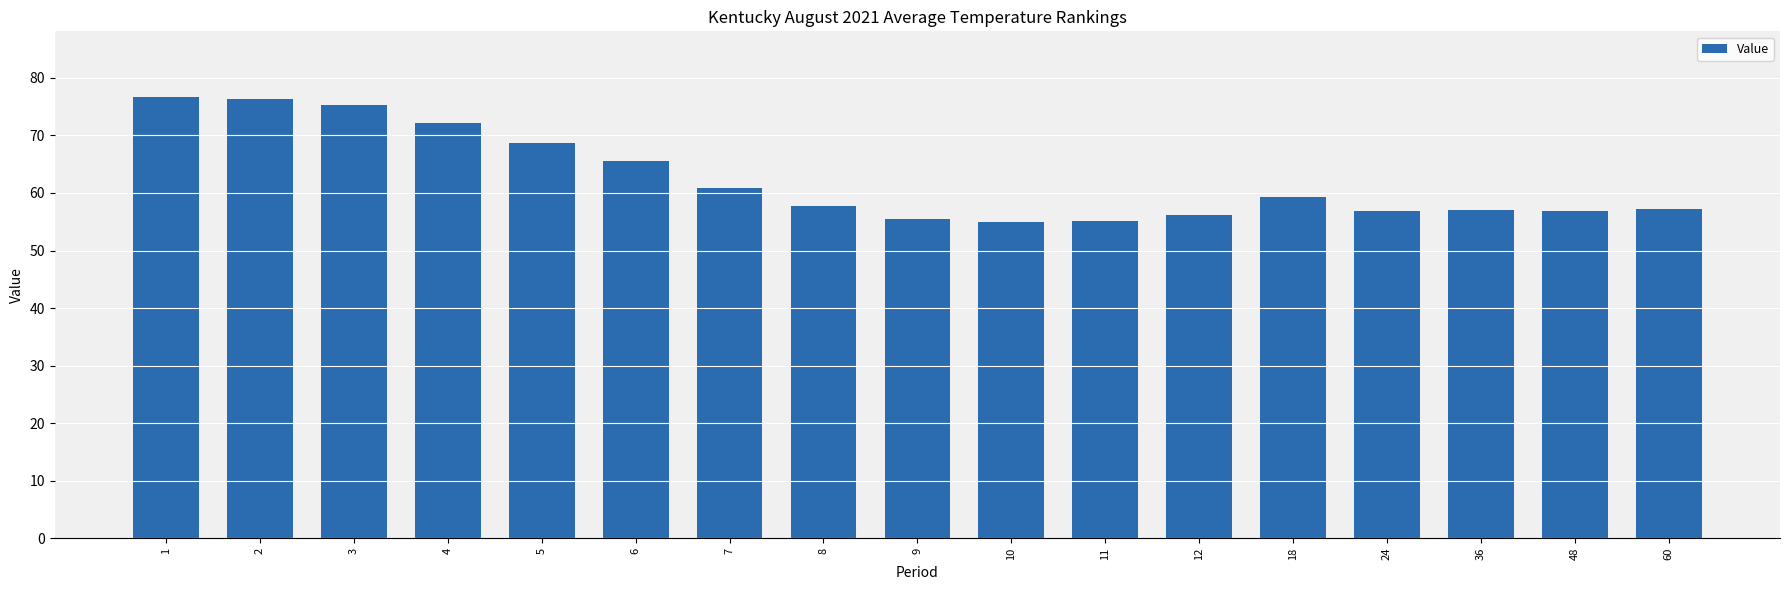

Does the chart contain any negative values?

No